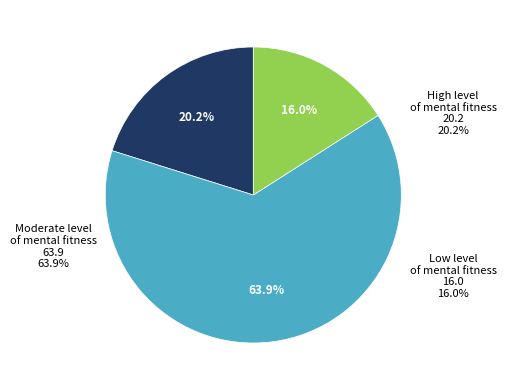

To the nearest percent, what is the average slice percentage?

33%